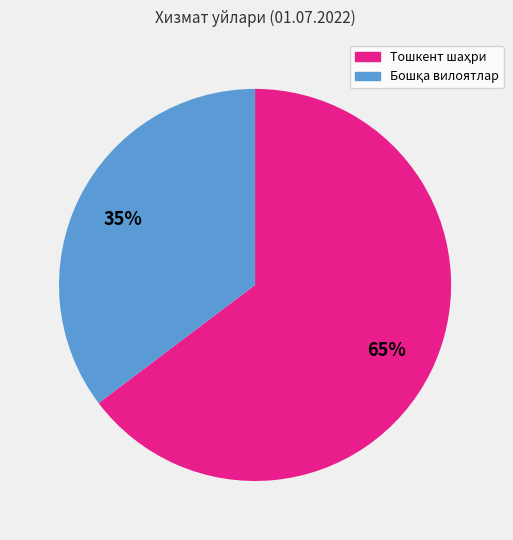

To the nearest percent, what is the average slice percentage?

50%